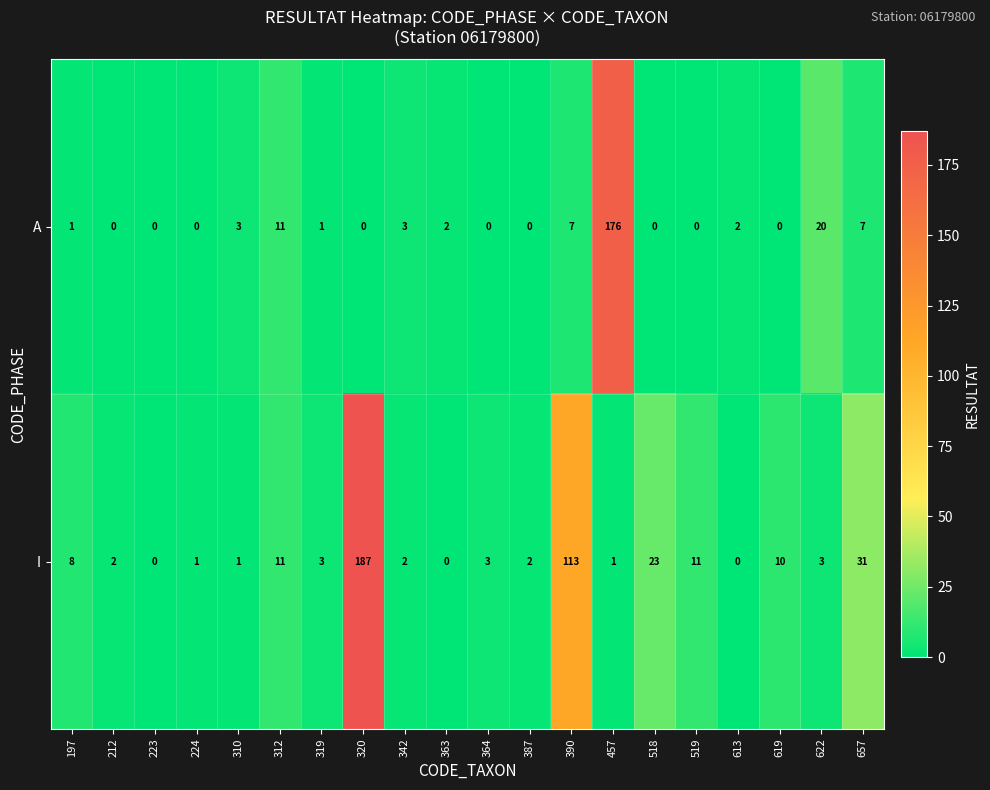

What is the sum of all A values?

233